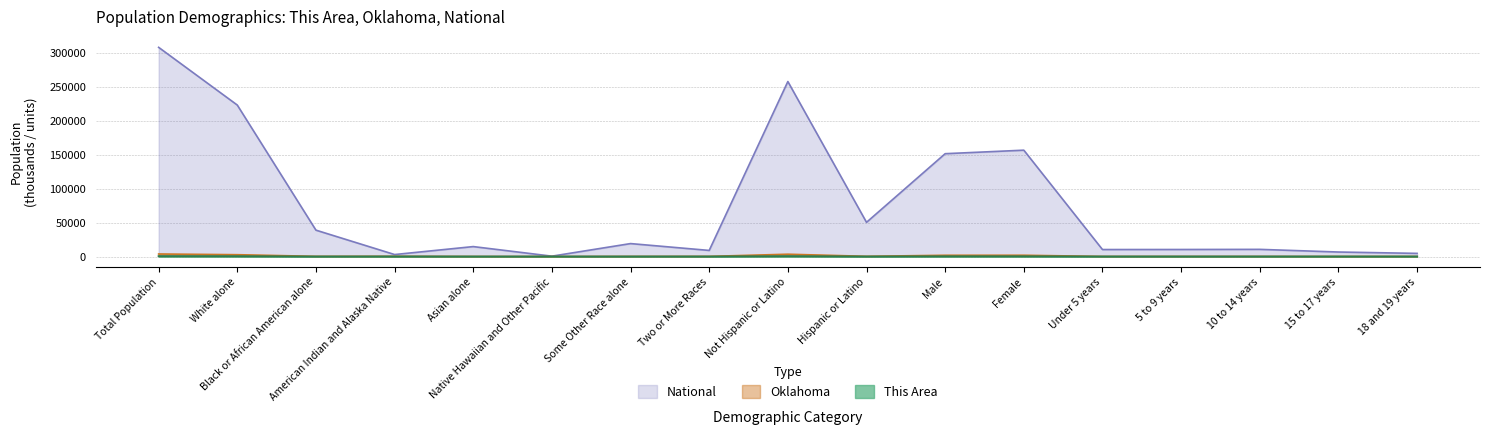

Is the value of National at White alone greater than the value of Oklahoma at 10 to 14 years?

Yes